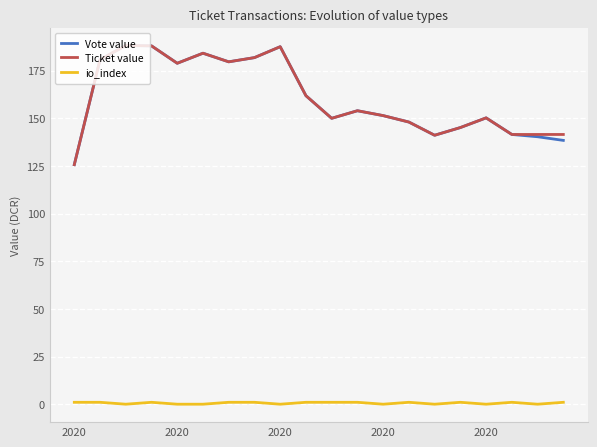

True or false: io_index and Vote value cross at least once.

False